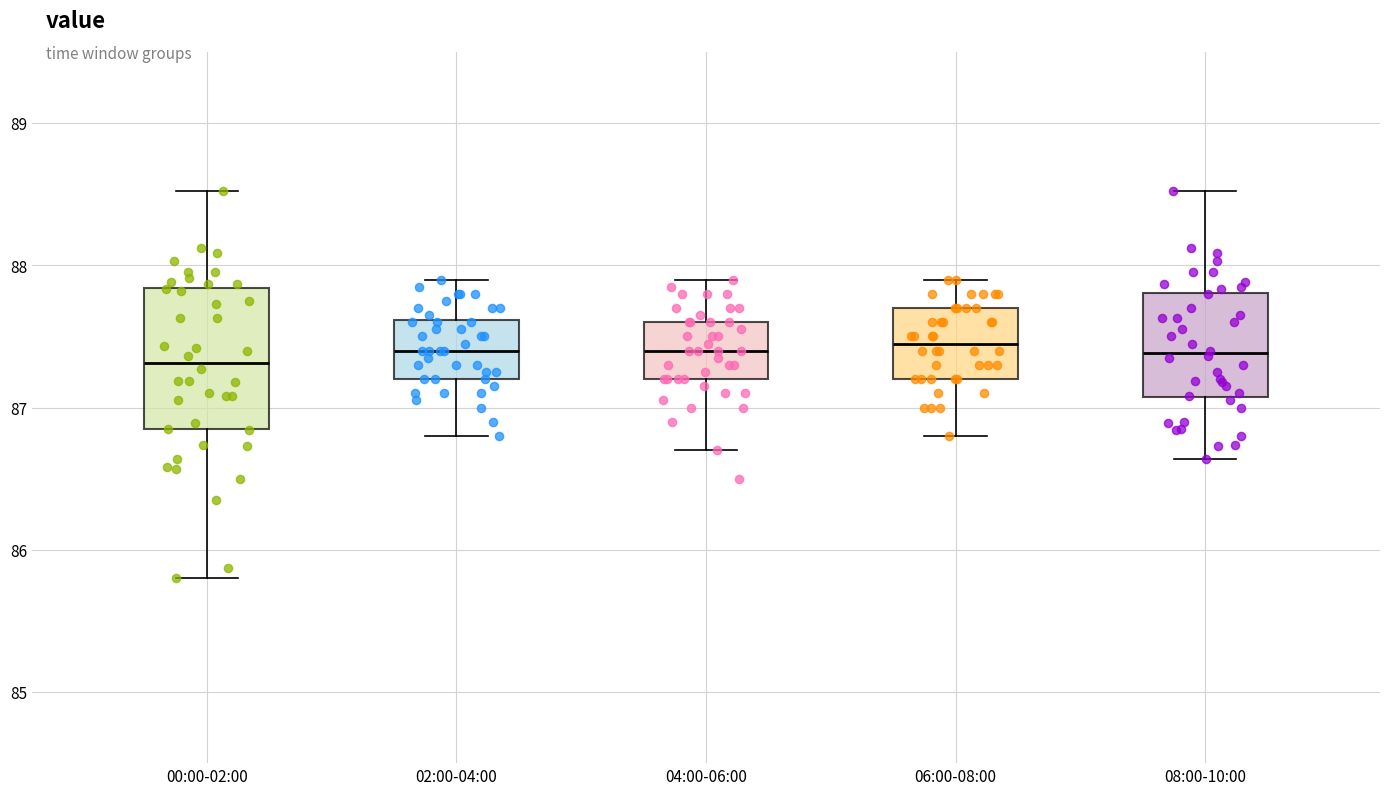

Reading left to right, read every box against the y-axis: the position of its median line, the range the box covers, and the ends of its whiskers. The values are not printed on the chart, so give them approximately, as read against the axis.

00:00-02:00: median 87.3, box 86.8 to 87.8, whiskers 85.8 to 88.5
02:00-04:00: median 87.4, box 87.2 to 87.6, whiskers 86.8 to 87.9
04:00-06:00: median 87.4, box 87.2 to 87.6, whiskers 86.7 to 87.9
06:00-08:00: median 87.5, box 87.2 to 87.7, whiskers 86.8 to 87.9
08:00-10:00: median 87.4, box 87.1 to 87.8, whiskers 86.6 to 88.5